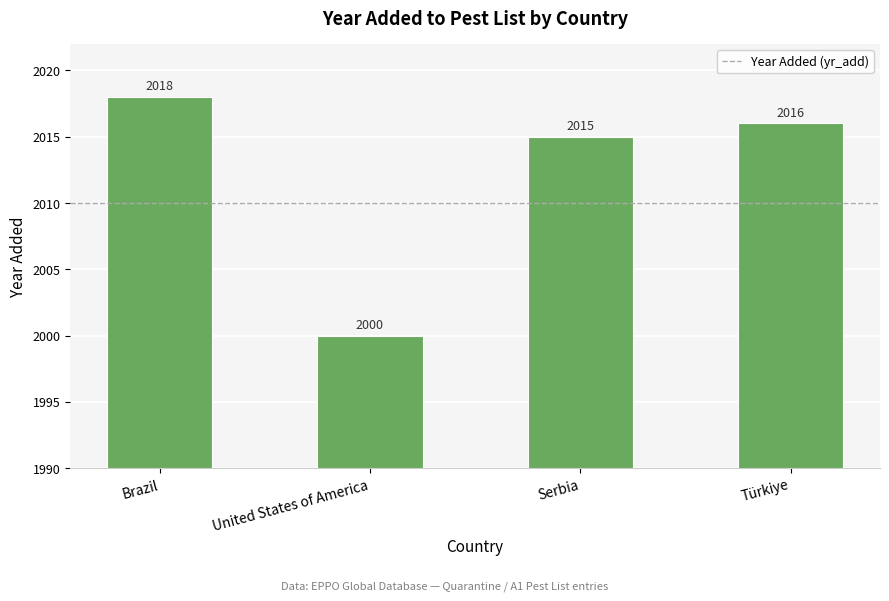

Are the bars horizontal?

No